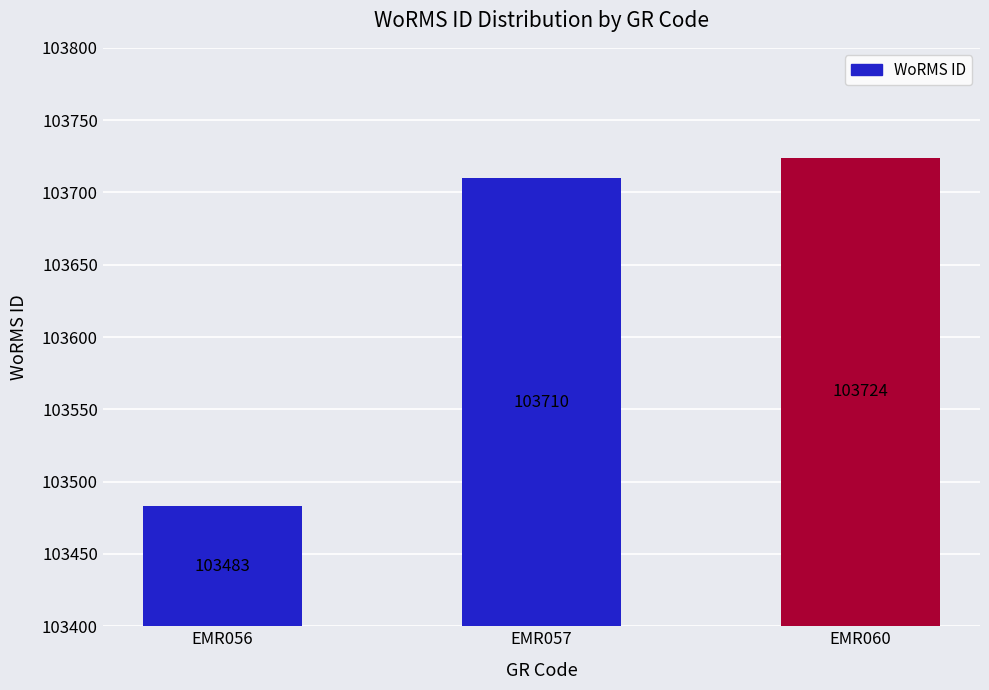

List the labels in order of value, smallest first.

EMR056, EMR057, EMR060